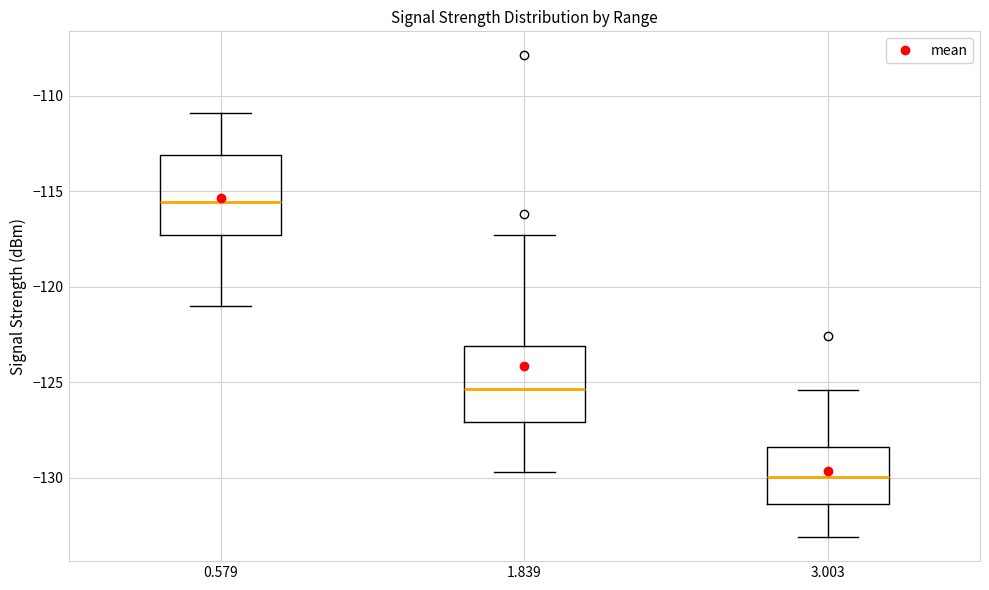

Where is the upper edge of the box at x = 3.003 on the y-axis? The values are not printed on the chart, so give them approximately, as read against the axis.

-128.5